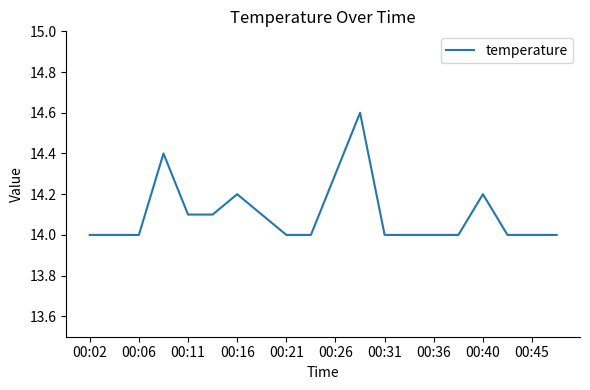

What is the minimum value shown in the chart?

14.0